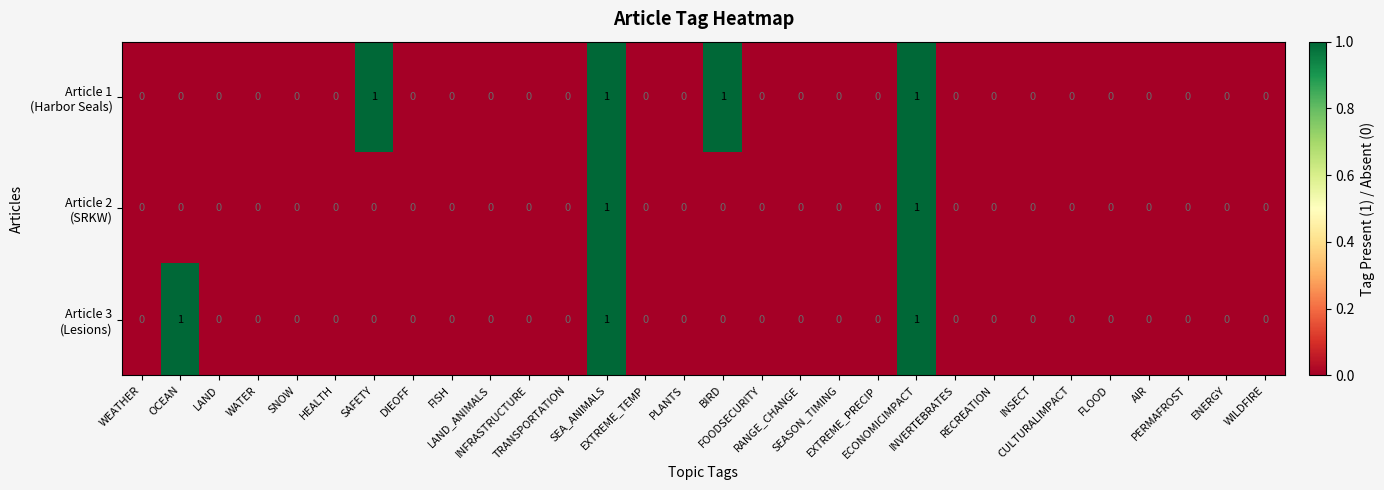

How many series are shown in this chart?

3